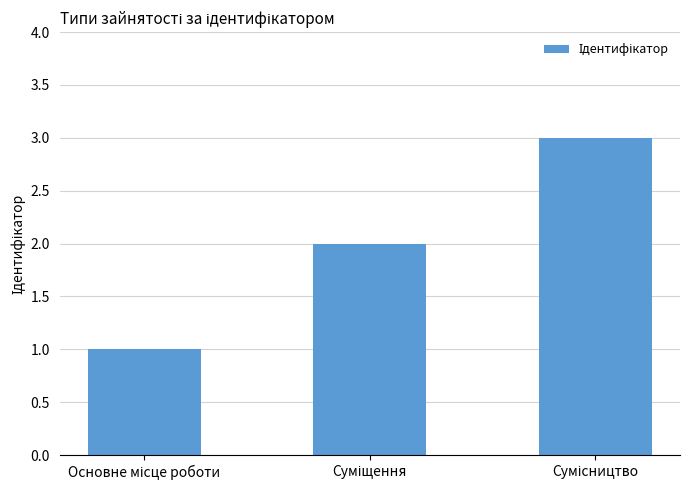

How many values are between 1 and 3?

3